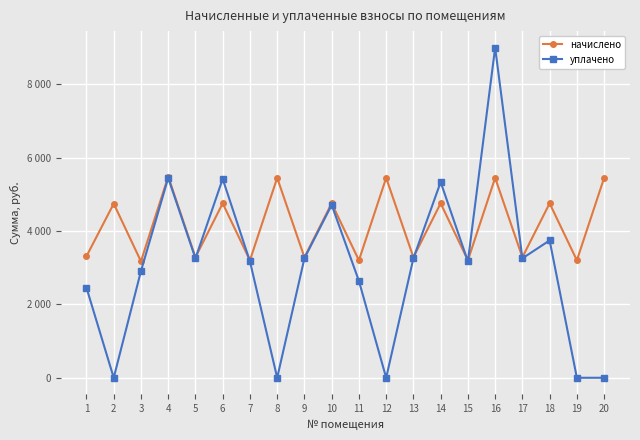

Is this an area chart (filled region under the line)?

No